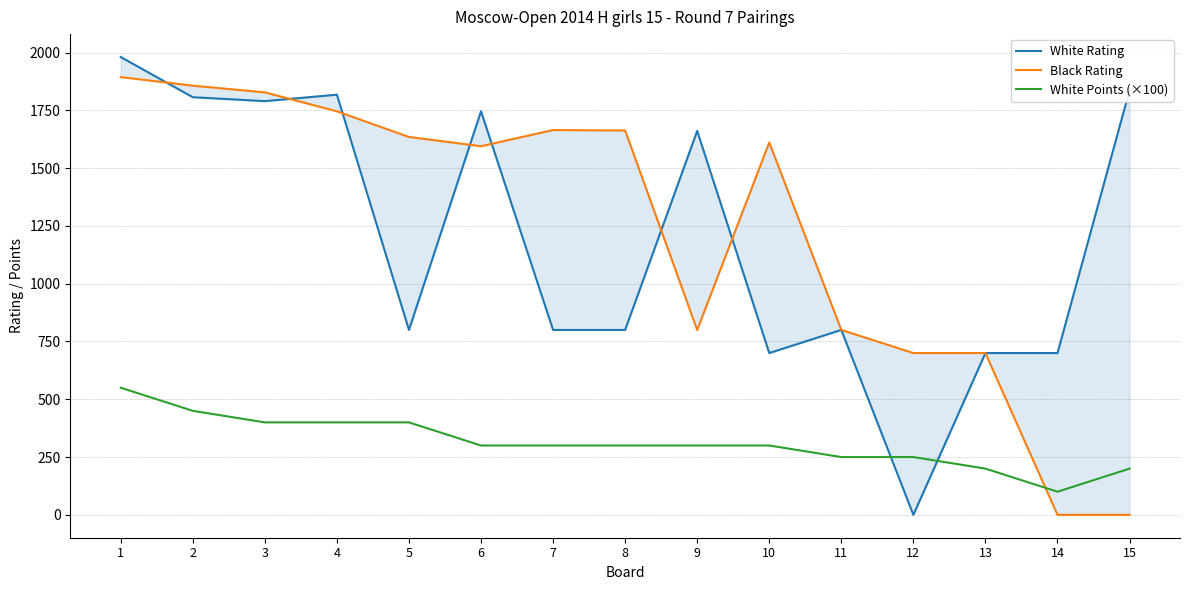

What is the spread (max minus min) of values at 7?

1365